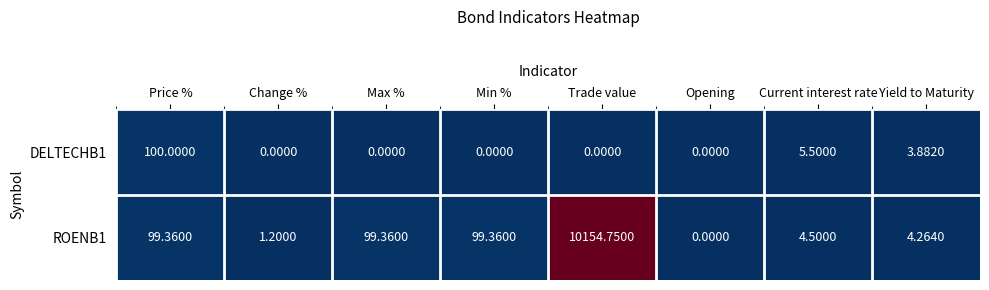

Is the value of ROENB1 at Max % greater than the value of DELTECHB1 at Min %?

Yes